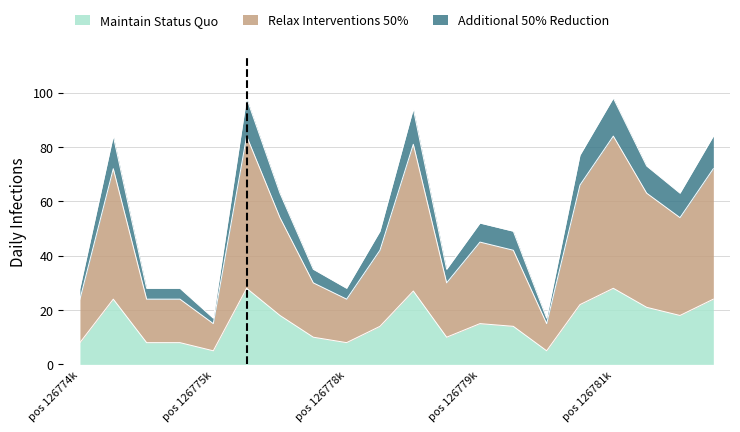

Which series has the largest total across all categories?

Additional 50% Reduction